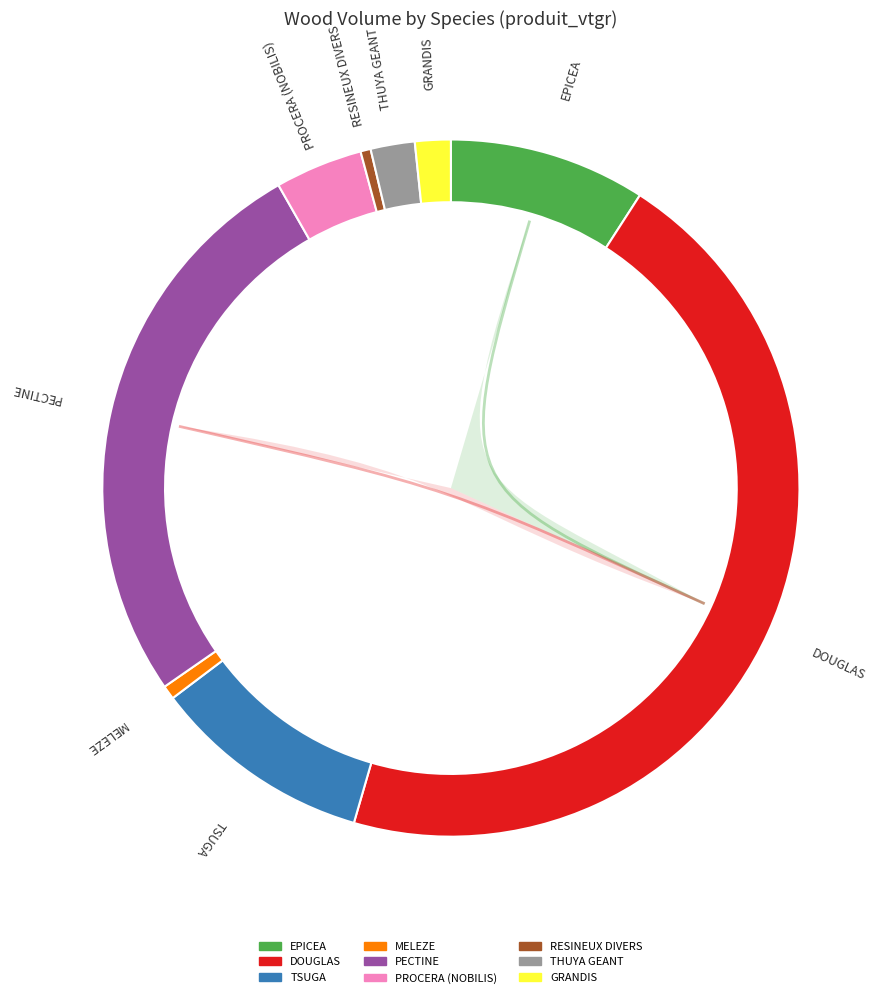

Is there any slice that represents more than half of the pie?

No